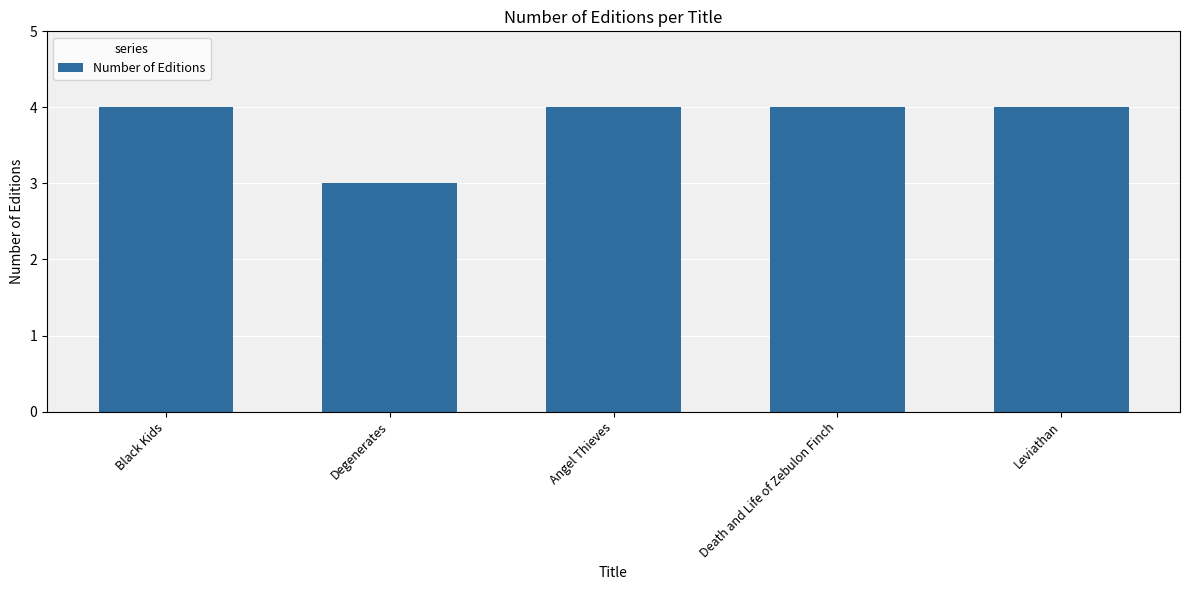

Approximately how many times larger is the value at Death and Life of Zebulon Finch compared to Black Kids?

1.0